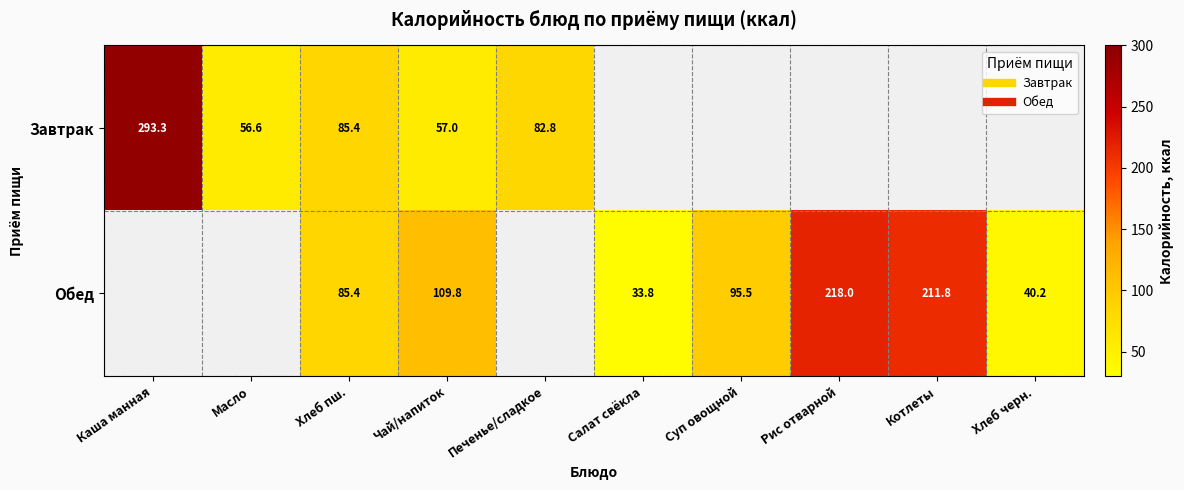

What is the sum of the Обед values at Хлеб черн. and Салат свёкла?

74.0